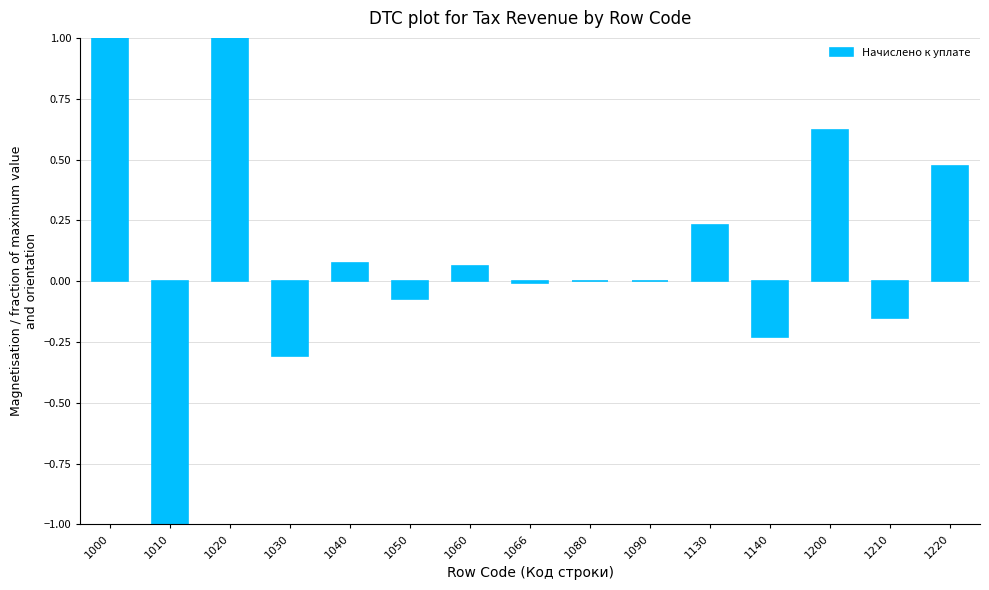

What is the sum of all values?

1.7